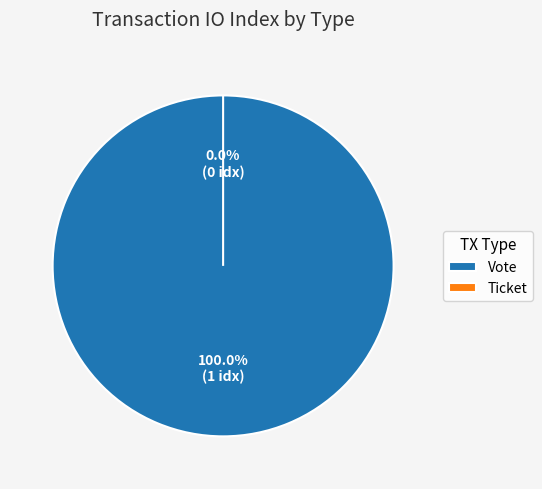

What percentage is NOT represented by Ticket?

100.0%